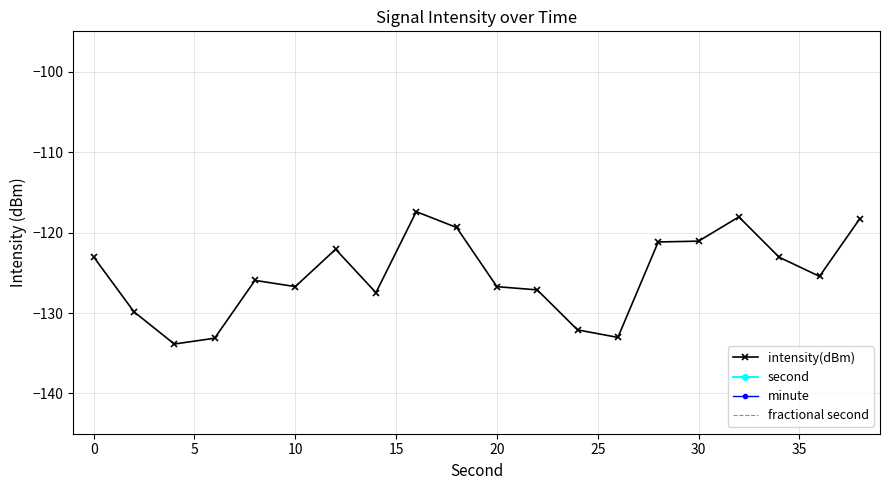

What is the maximum value shown in the chart?

38.0